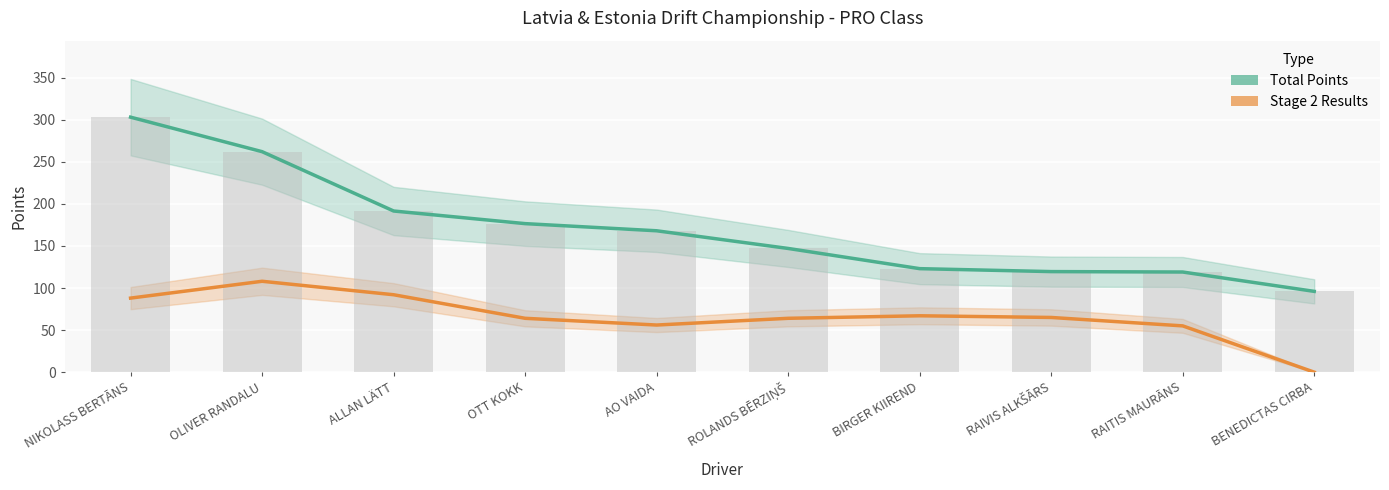

How many data points does each series have?

10